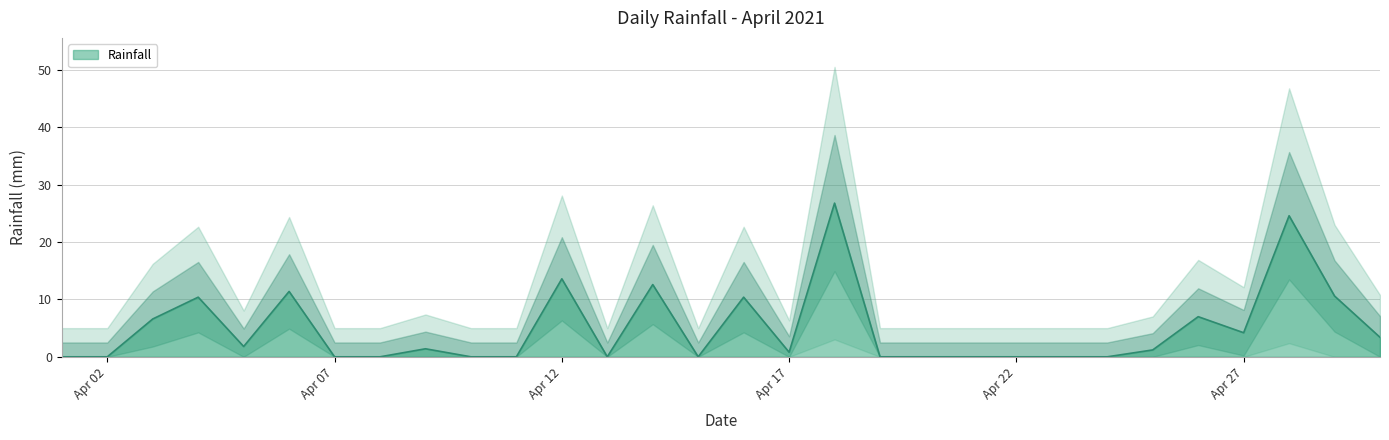

How many interior local valleys (lower than both neighbors) does the data have?

5